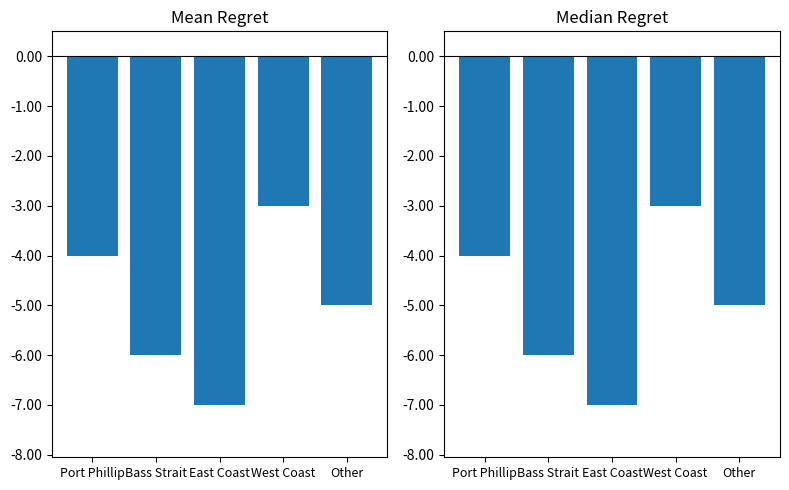

Does the chart contain stacked bars?

No